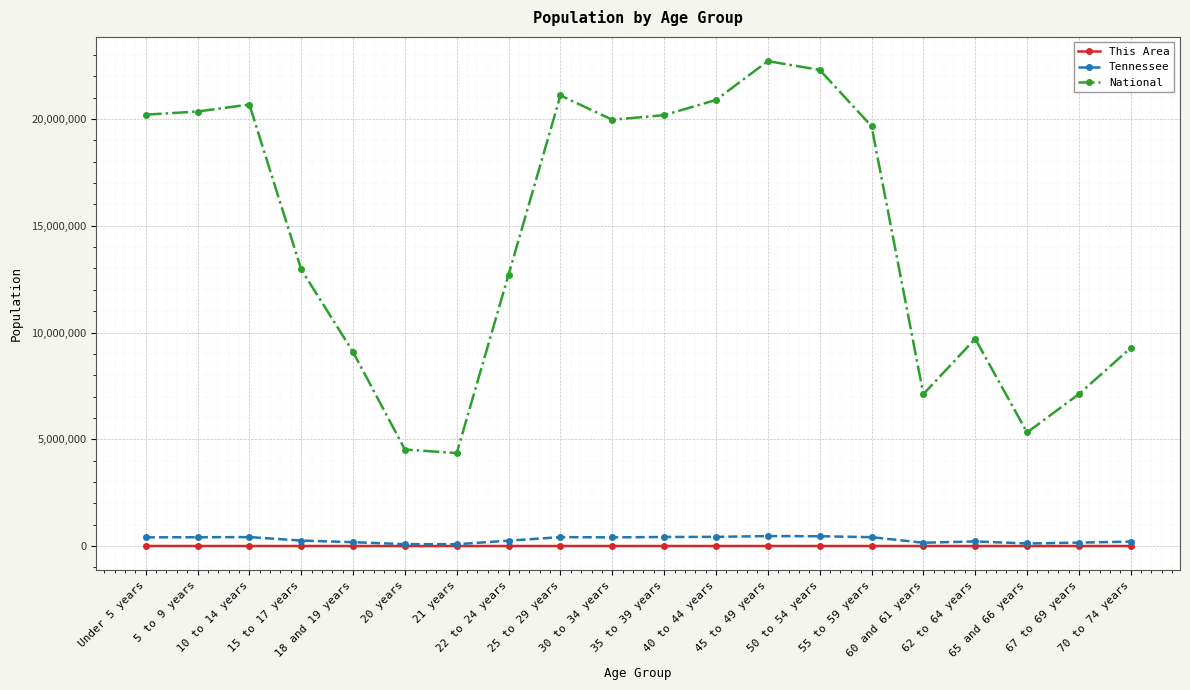

Is it true that Tennessee equals 467087 at 45 to 49 years?

True